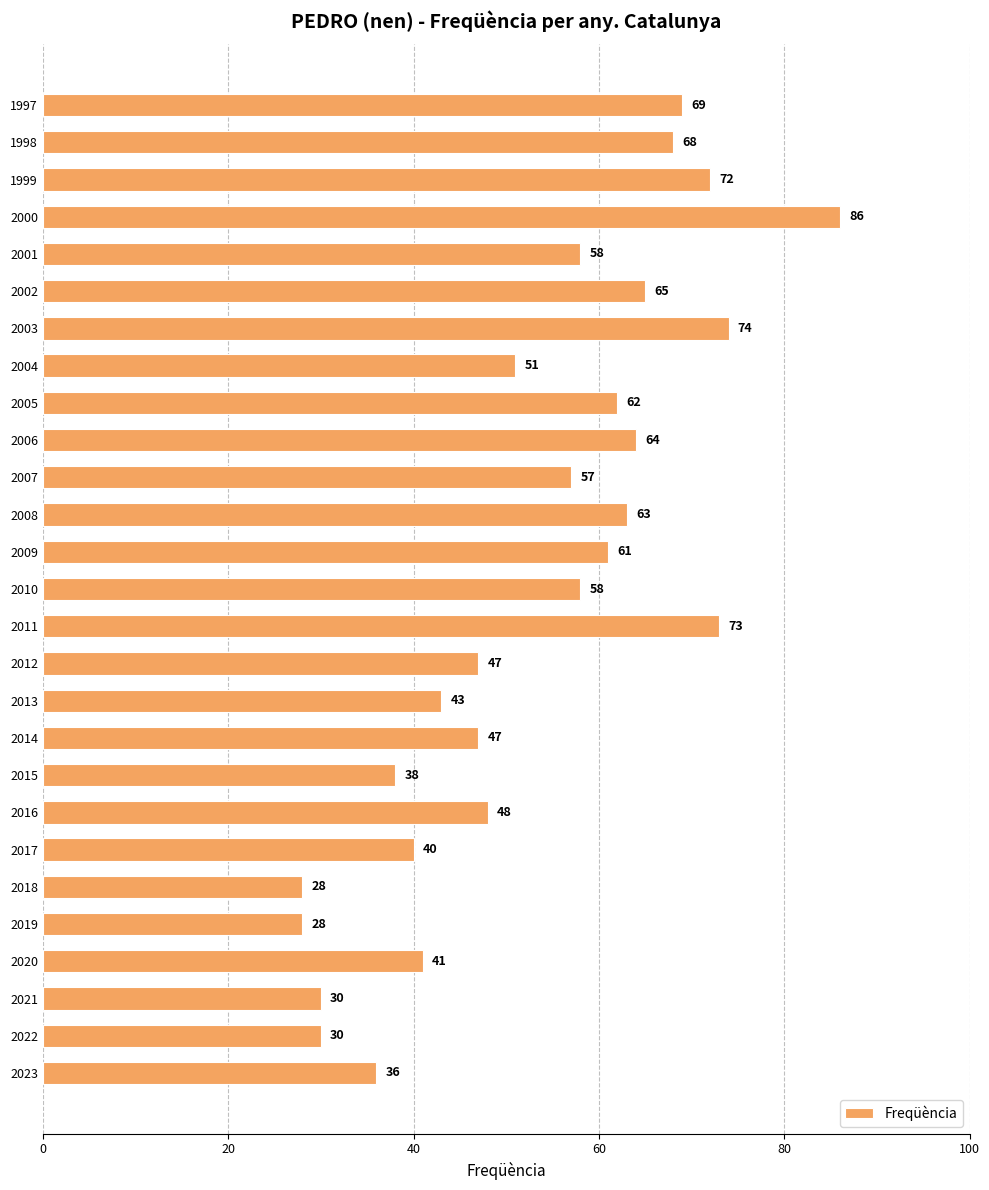

The chart shows a value of 28 at 2019. True or false?

True